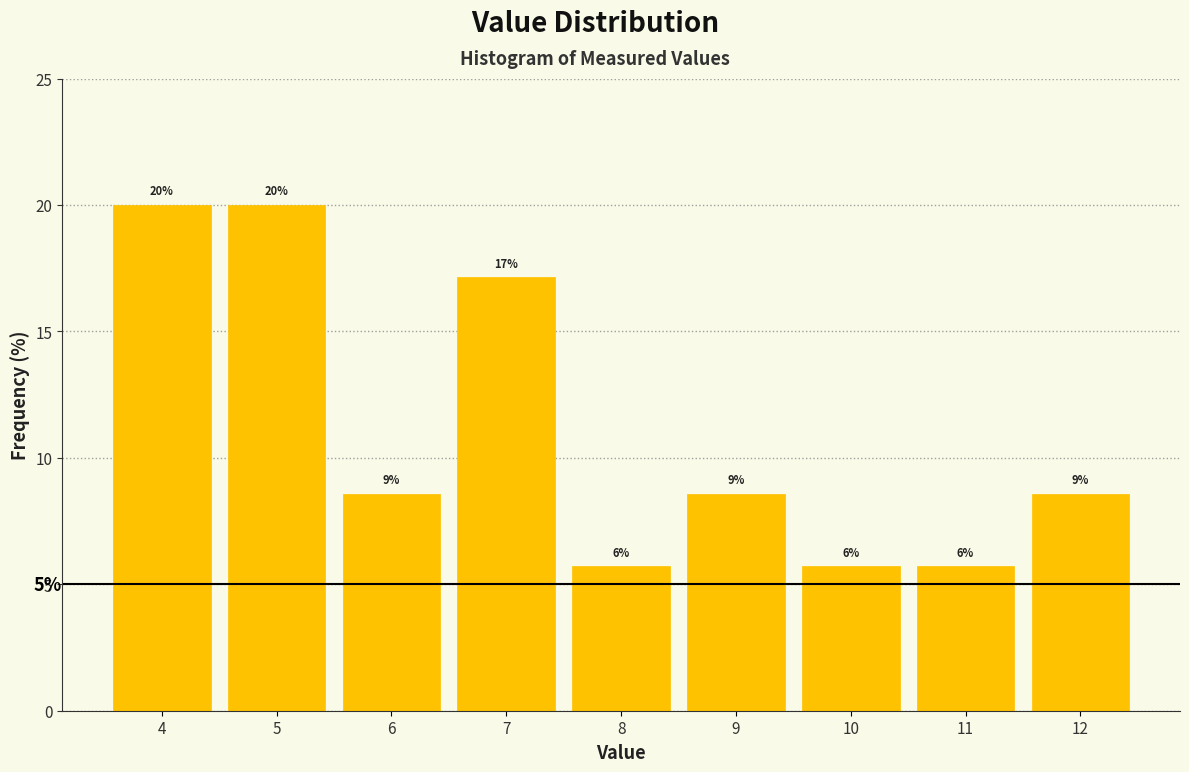

Does the chart contain any negative values?

No